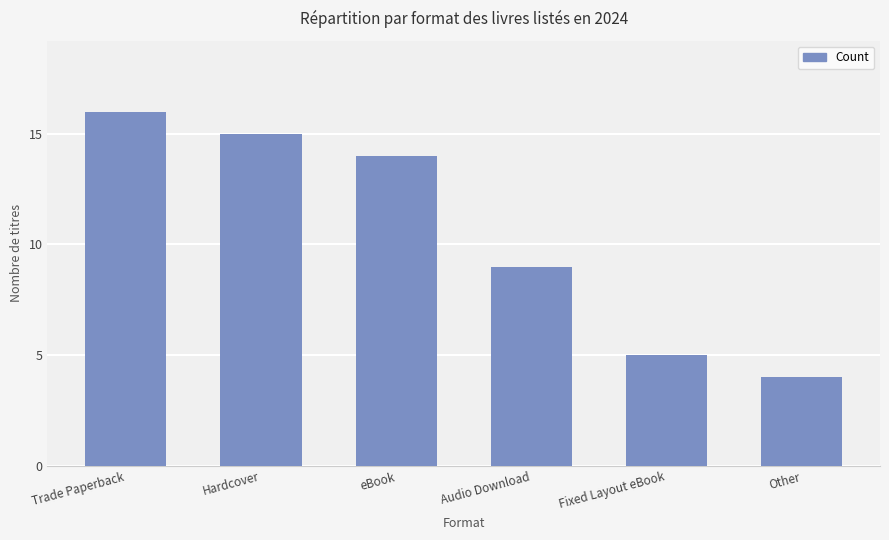

Reading left to right, what are all the values shown in this chart?

Trade Paperback=16	Hardcover=15	eBook=14	Audio Download=9	Fixed Layout eBook=5	Other=4